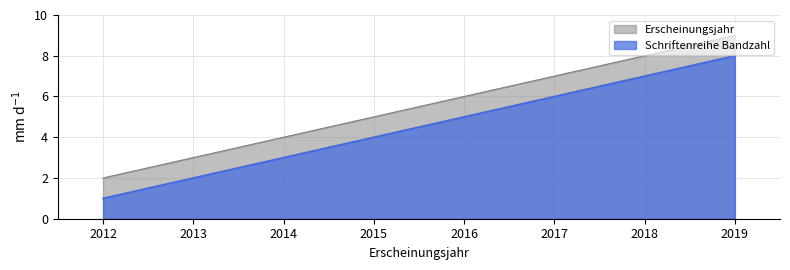

How many values in the Schriftenreihe Bandzahl series are below 5?

4